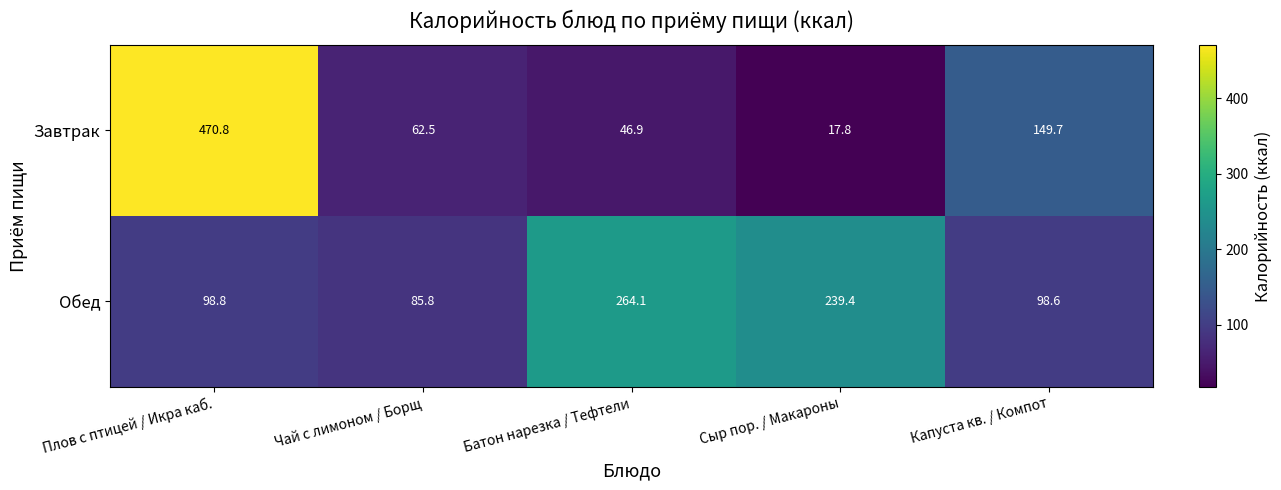

At how many categories does at least one series exceed 247?

2